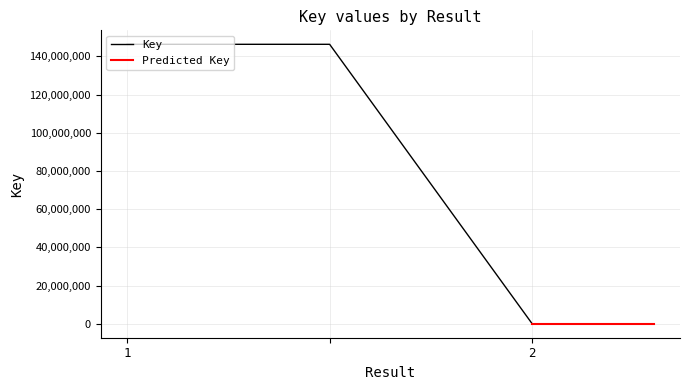

What position from the left is 1?

1